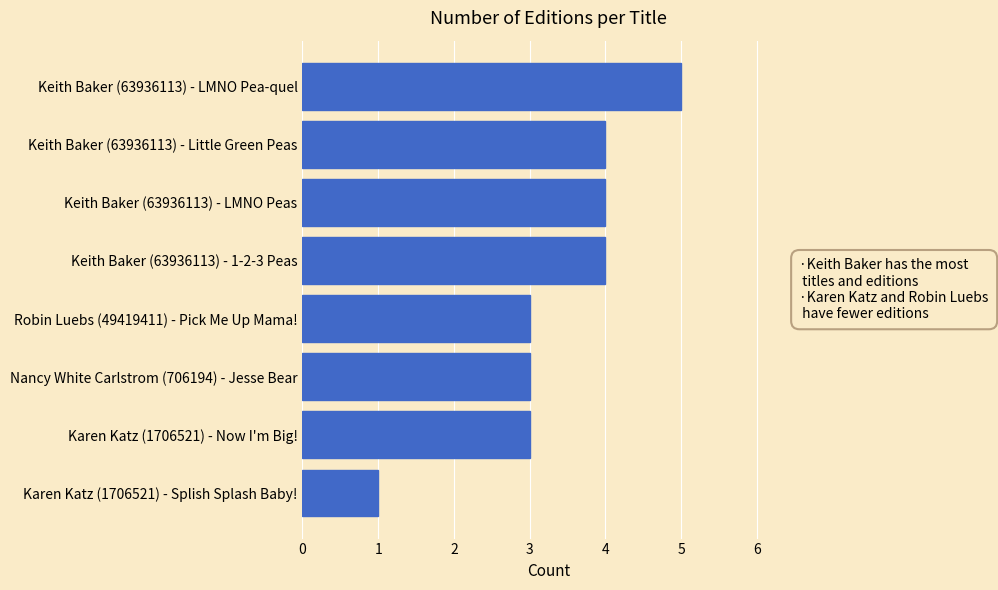

Between Keith Baker (63936113) - LMNO Pea-quel and Keith Baker (63936113) - 1-2-3 Peas, which is larger?

Keith Baker (63936113) - LMNO Pea-quel